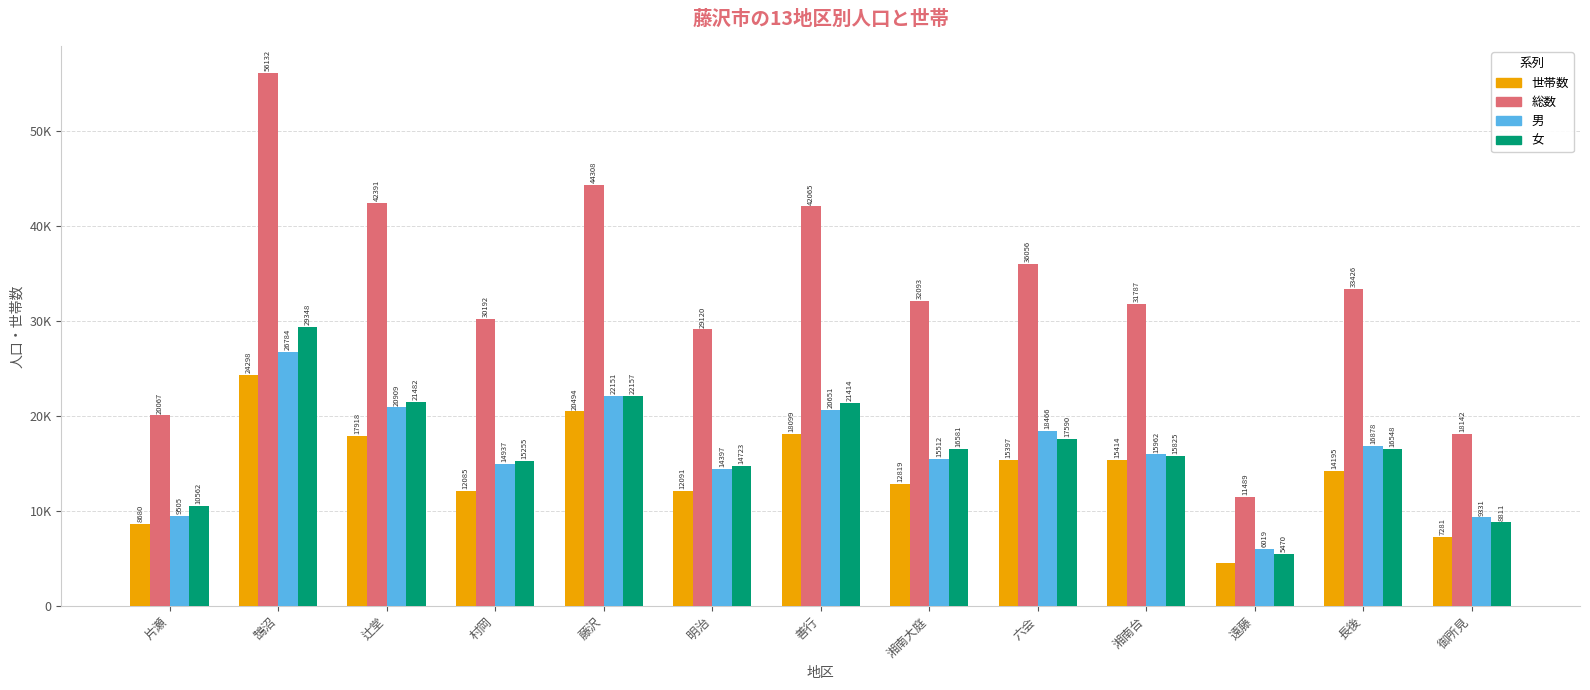

Reading left to right, list all the values displayed in this chart.

世帯数: 8680	24298	17918	12085	20494	12091	18099	12819	15397	15414	4589	14195	7281
総数: 20067	56132	42391	30192	44308	29120	42065	32093	36056	31787	11489	33426	18142
男: 9505	26784	20909	14937	22151	14397	20651	15512	18466	15962	6019	16878	9331
女: 10562	29348	21482	15255	22157	14723	21414	16581	17590	15825	5470	16548	8811